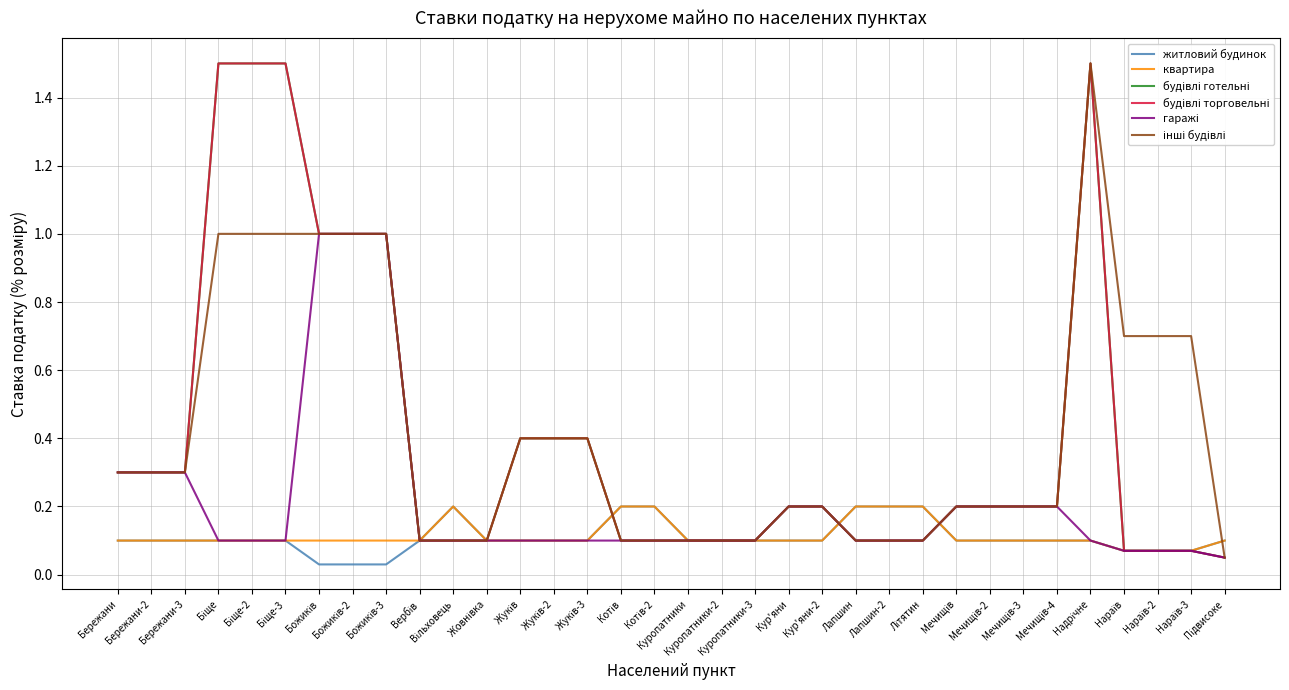

At which category does the chart reach its minimum across all series?

Божиків